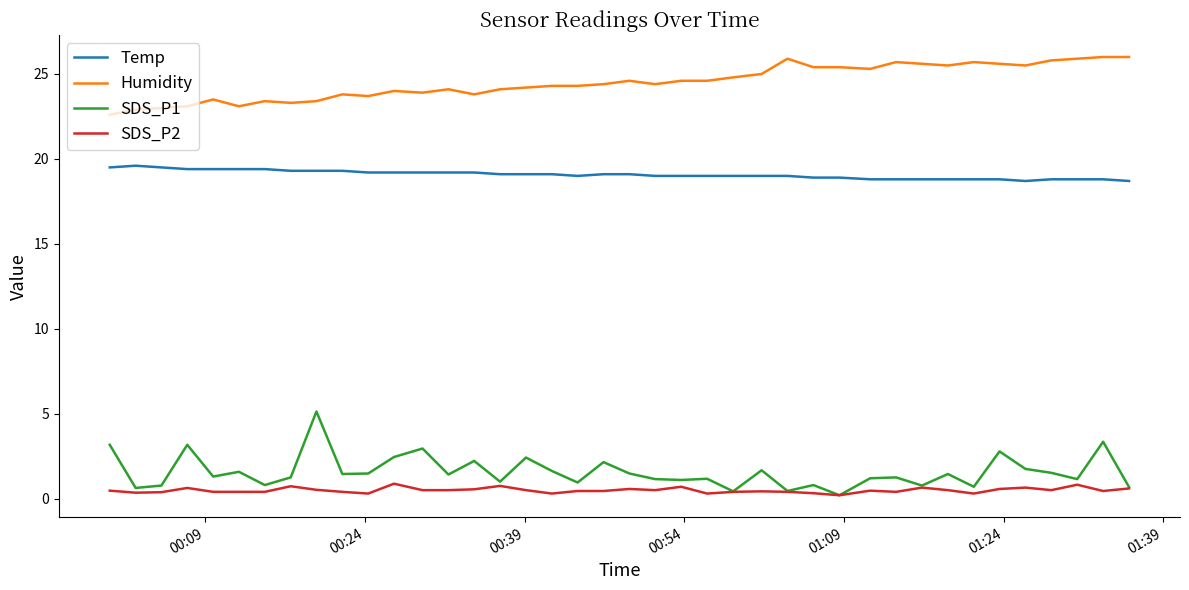

List the series in order of their peak value, highest first.

Humidity, Temp, SDS_P1, SDS_P2